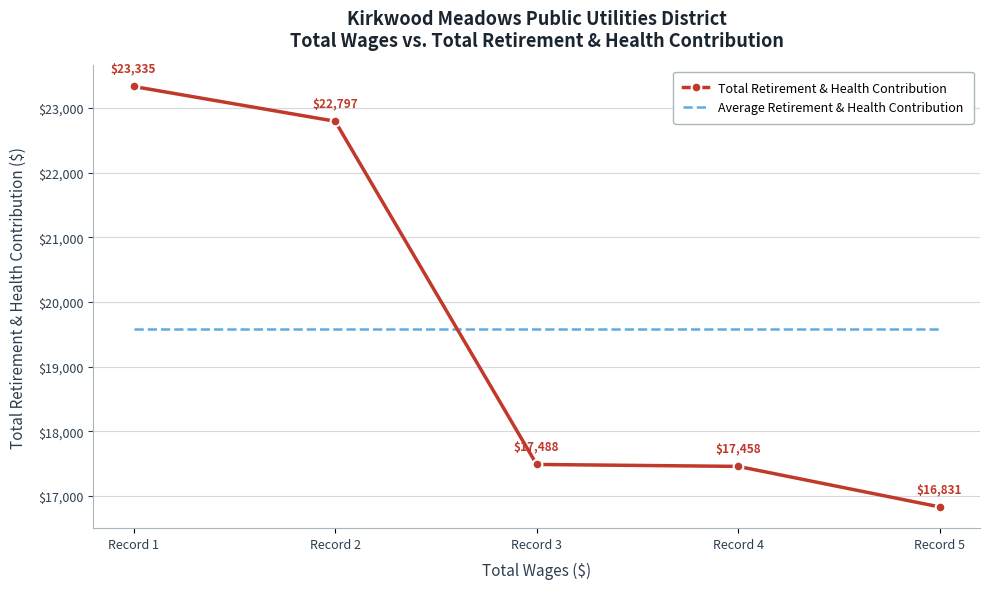

Rank the series at Record 5 from lowest to highest value.

Total Retirement & Health Contribution, Average Retirement & Health Contribution